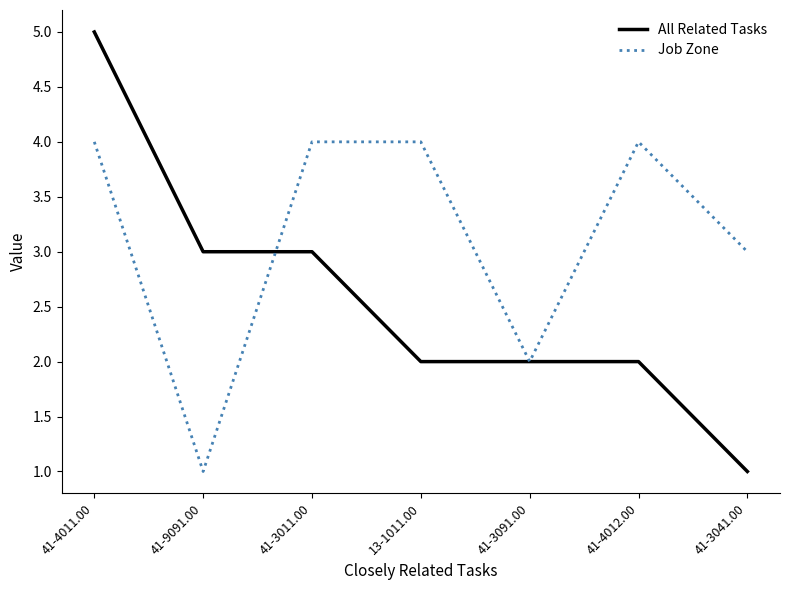

Does the chart have visible grid lines?

No